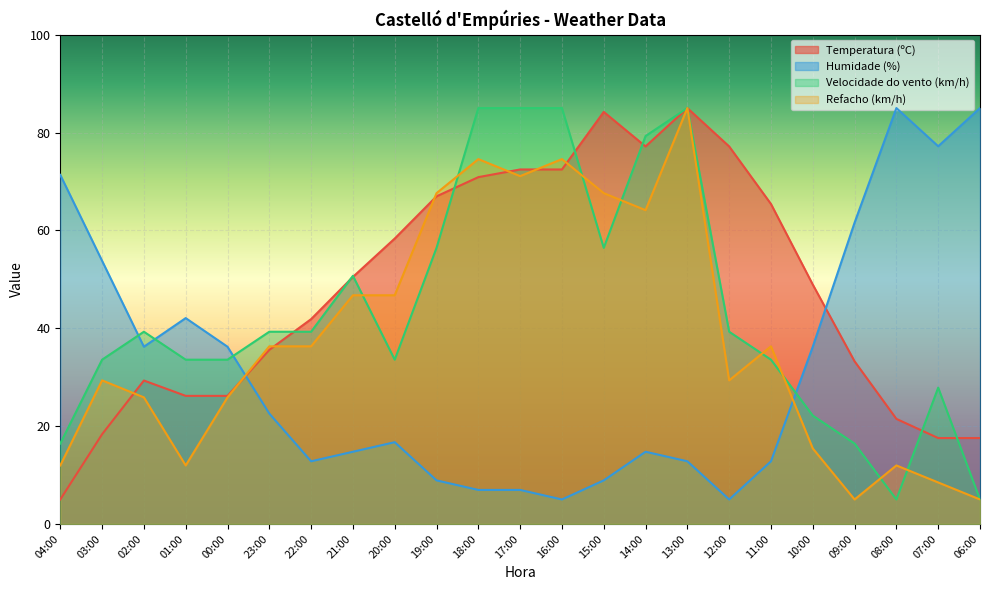

After their last crossing, which series has the higher values: Refacho (km/h) or Velocidade do vento (km/h)?

Velocidade do vento (km/h)